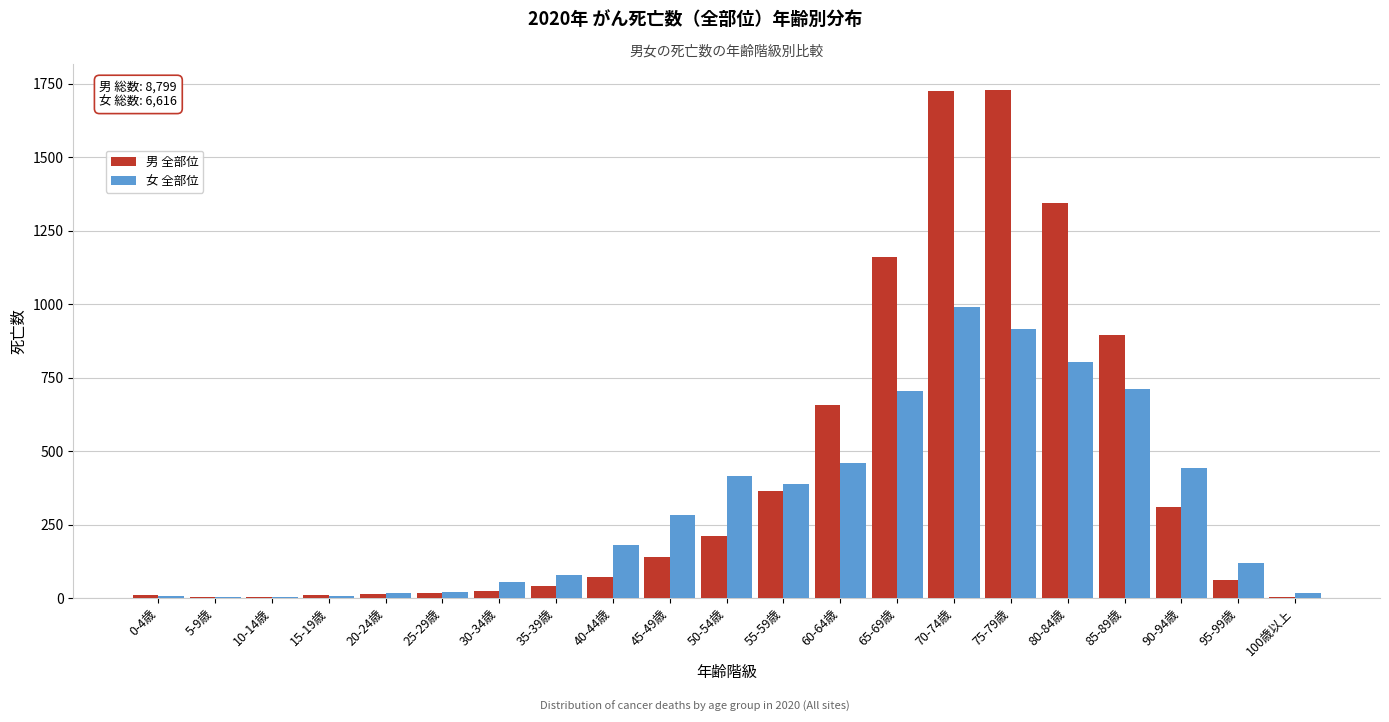

True or false: 男 全部位 has a value of 509 at 90-94歳.

False